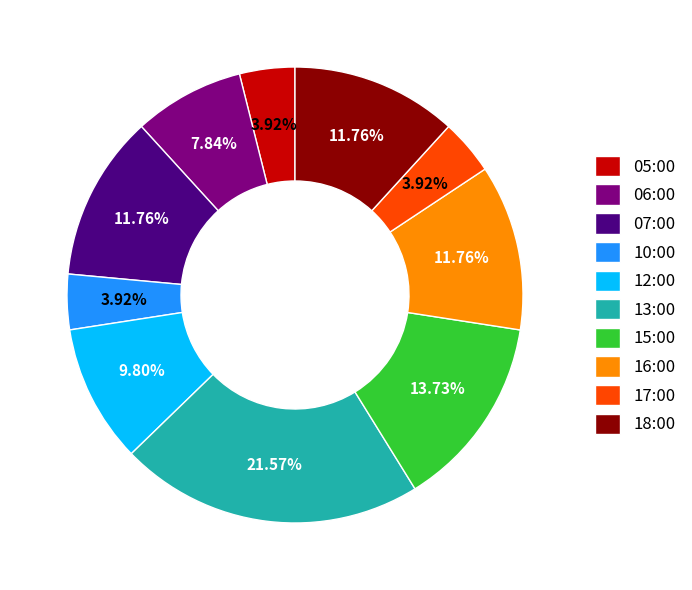

To the nearest percent, what is the difference between the 10:00 and 07:00 slice percentages?

8%